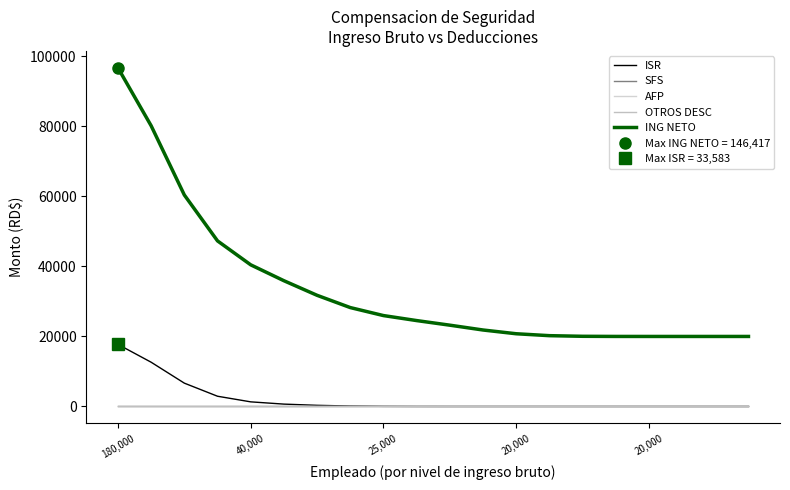

True or false: OTROS DESC and ISR intersect in this chart.

False